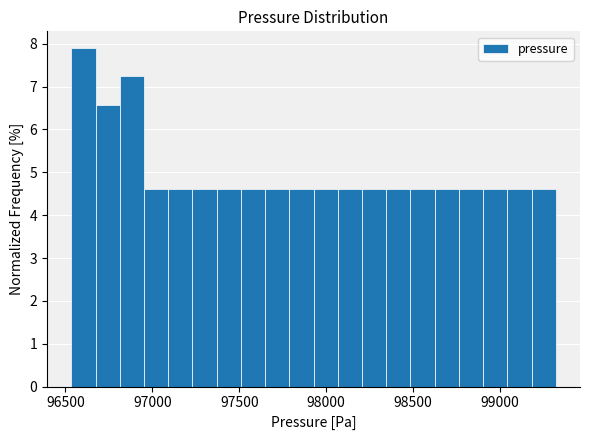

Around what value on the x-axis is the tallest bar? Give the approximate position of its centre, as read against the axis.

96600